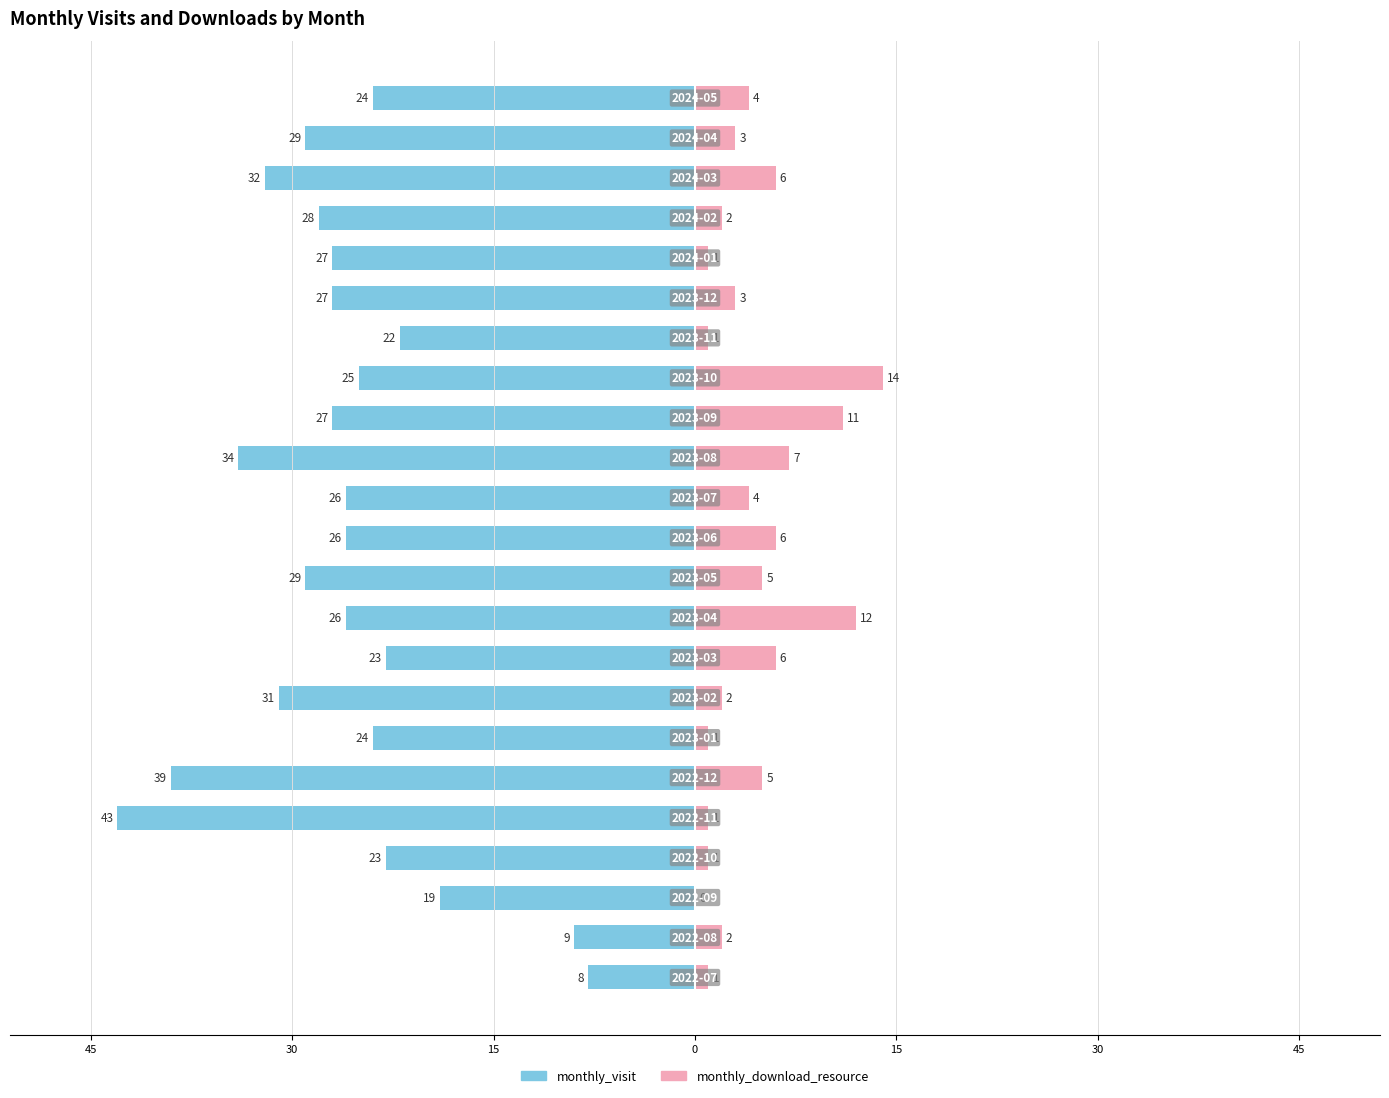

What is the average value of the monthly_download_resource series?

4